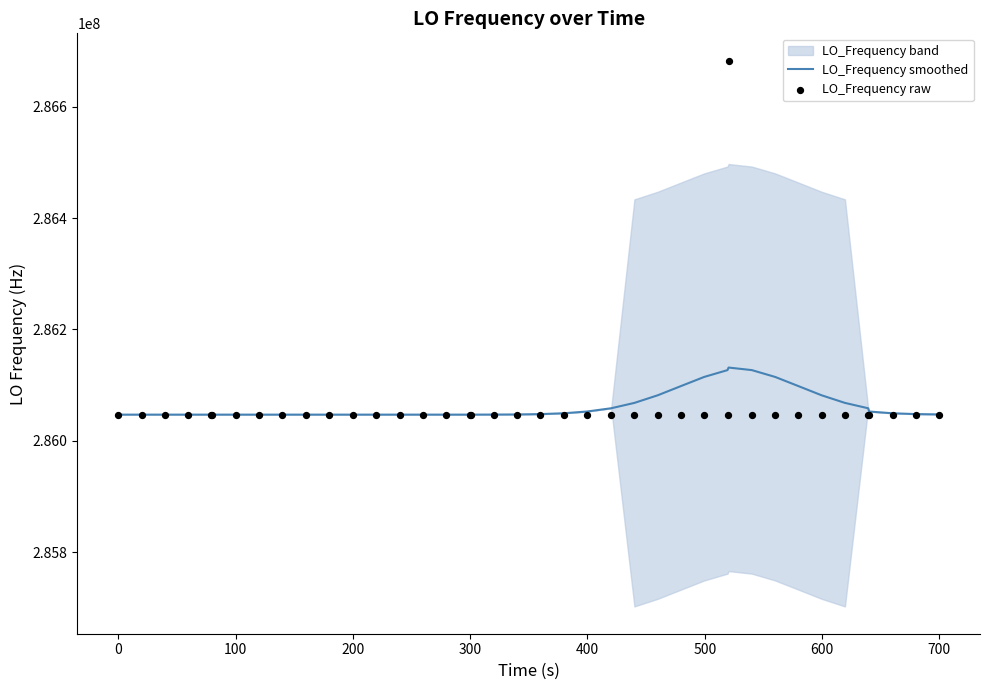

Which series has the largest Y range (max minus min)?

LO_Frequency raw